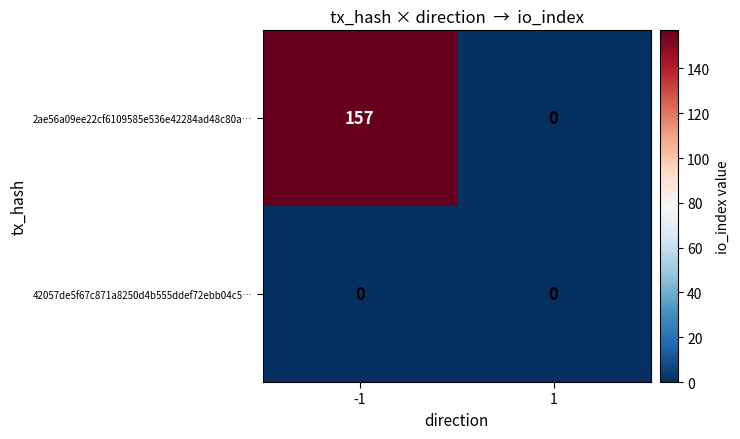

Reading left to right, list all the values displayed in this chart.

2ae56a09ee22cf6109585e536e42284ad48c80a…: -1=157	1=0
42057de5f67c871a8250d4b555ddef72ebb04c5…: -1=0	1=0